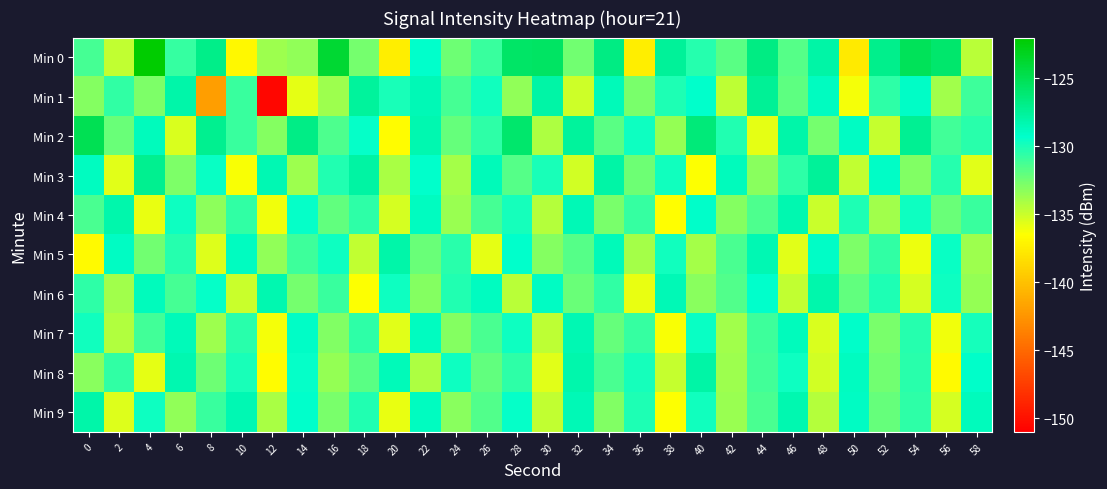

What is the difference between the highest and lowest values at 26?

7.2